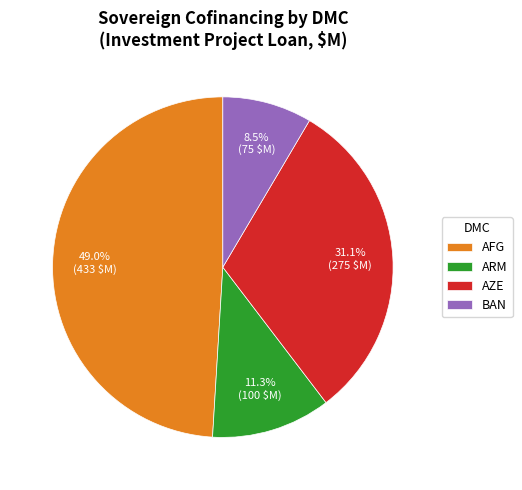

What percentage is the AZE slice, to the nearest percent?

31%